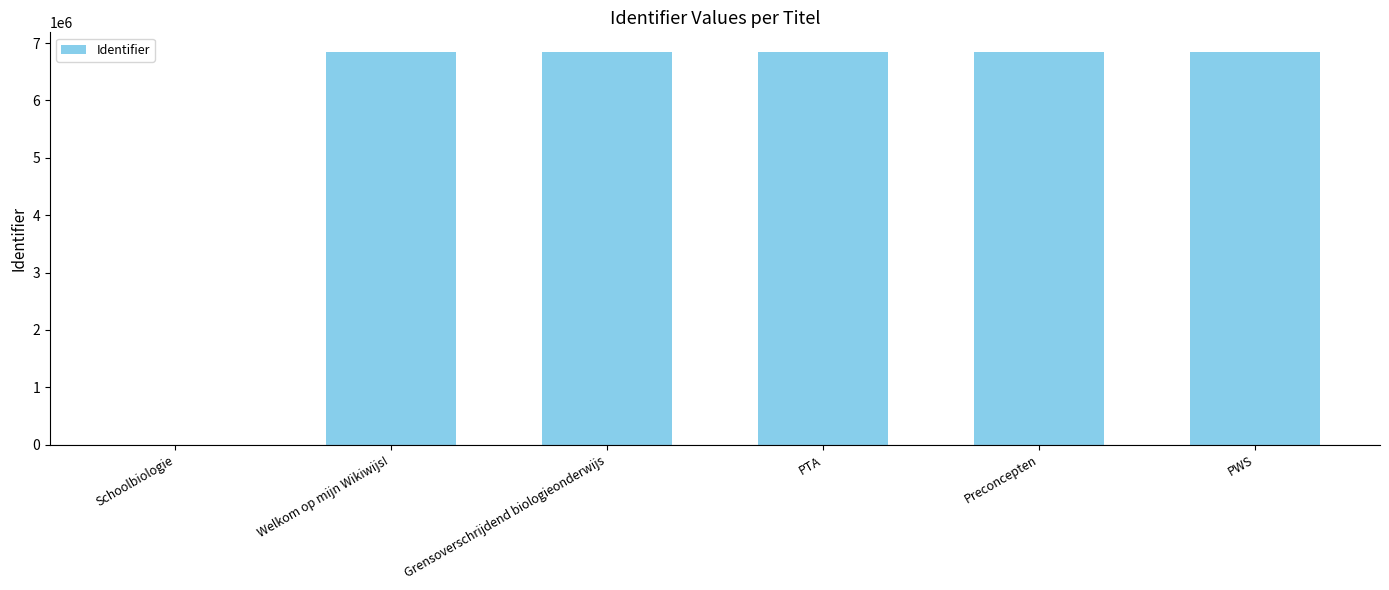

The chart shows a value of 0 at Schoolbiologie. True or false?

True